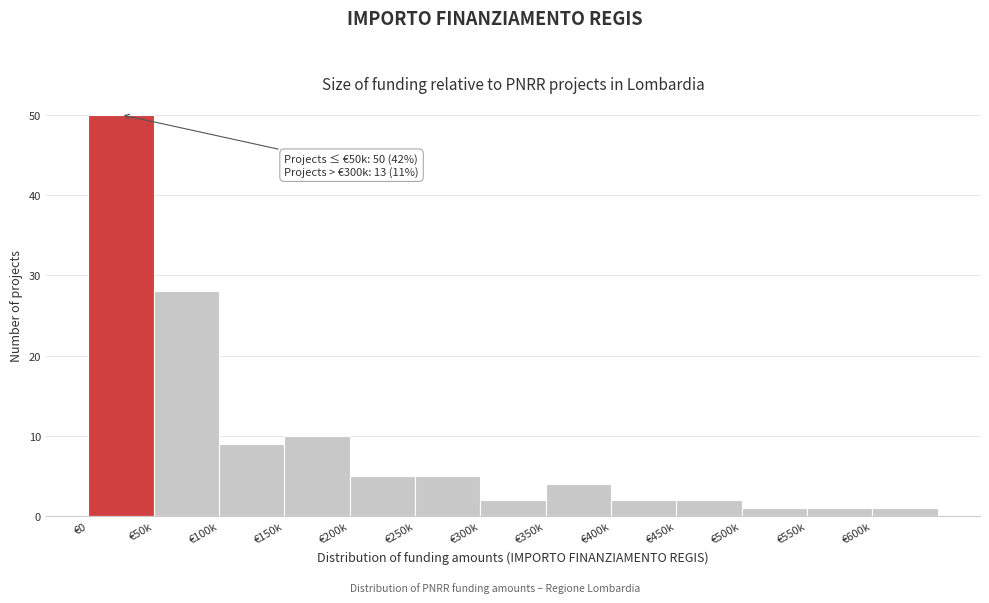

Reading left to right, extract all data points from this chart.

€0=50	€50k=28	€100k=9	€150k=10	€200k=5	€250k=5	€300k=2	€350k=4	€400k=2	€450k=2	€500k=1	€550k=1	€600k=1